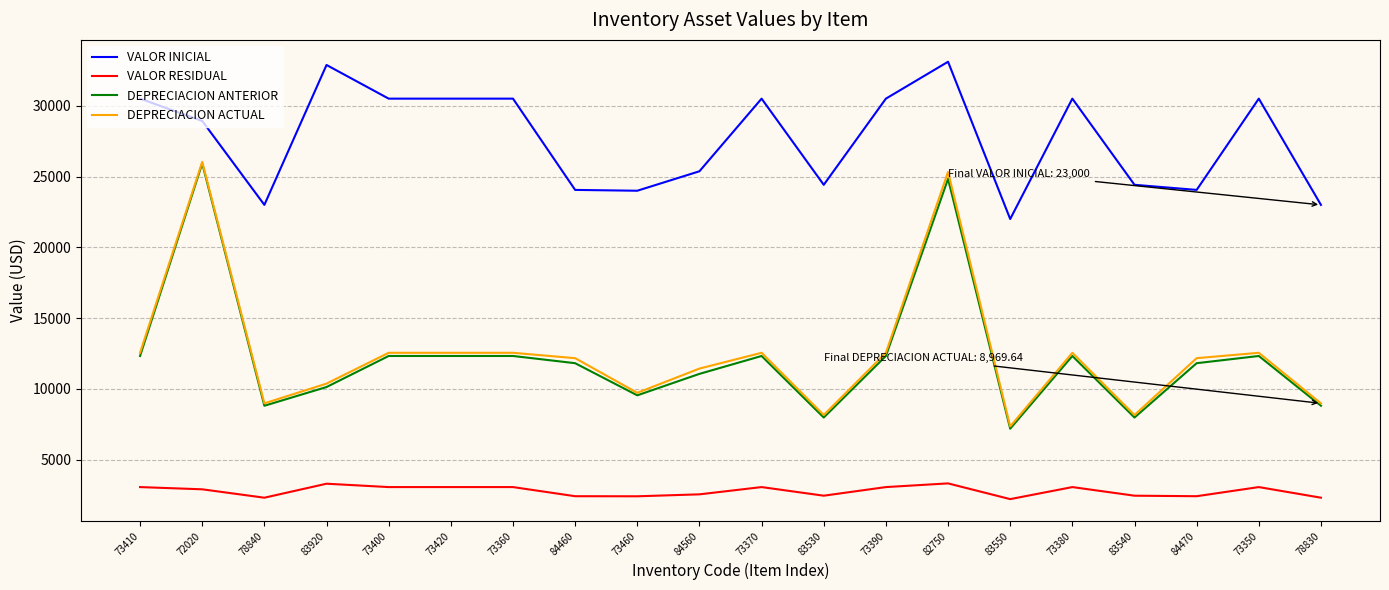

What is the greatest value displayed?

33117.6